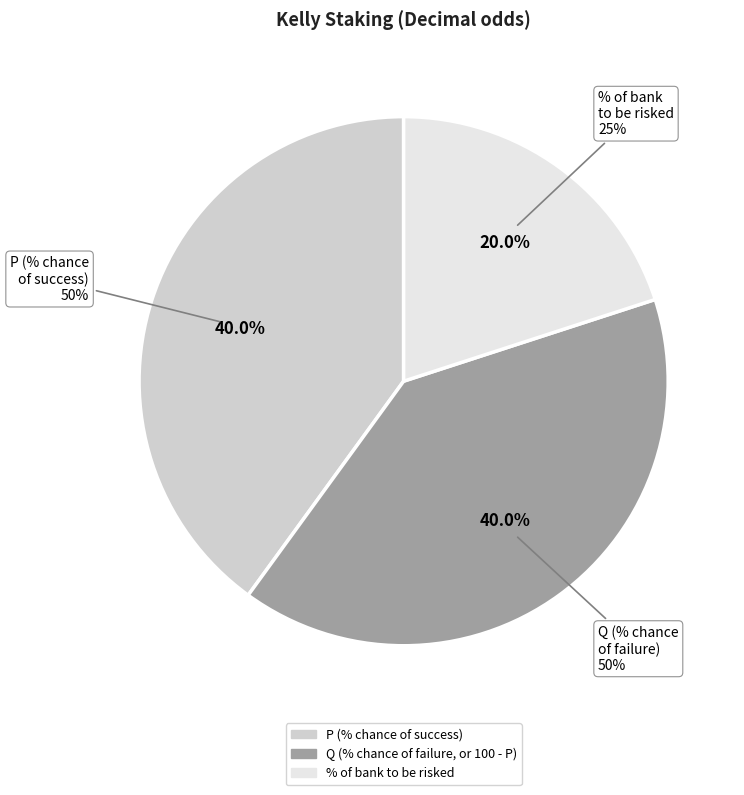

The Q (% chance of failure, or 100 - P) slice represents 40% of the pie. True or false?

True